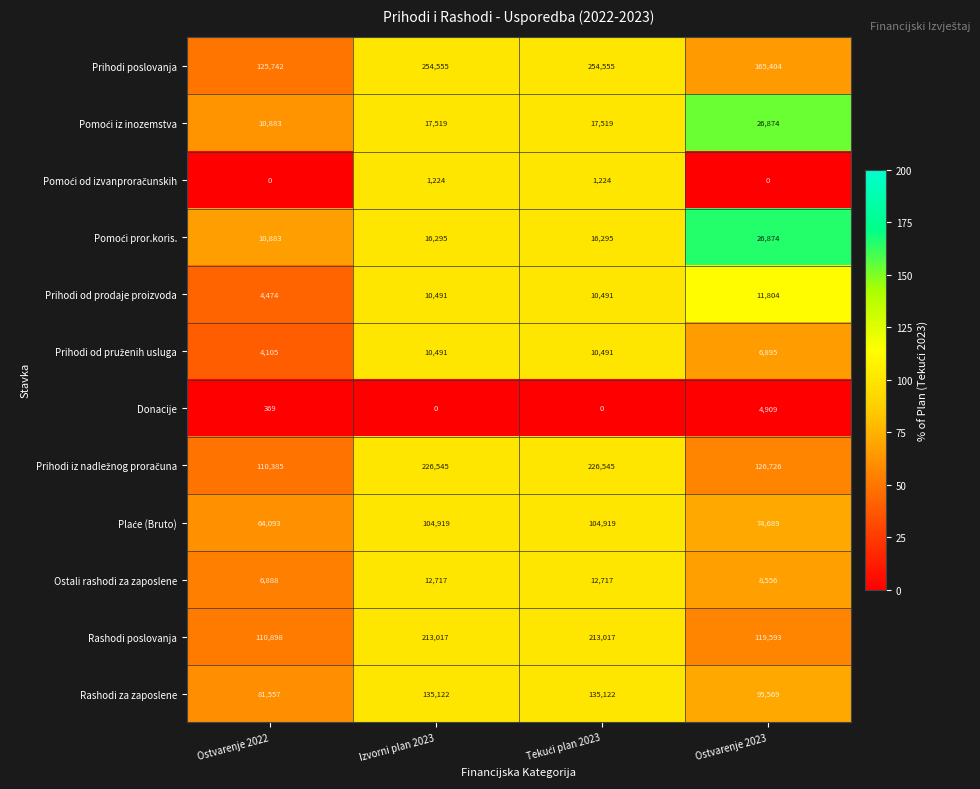

How many series are shown in this chart?

12